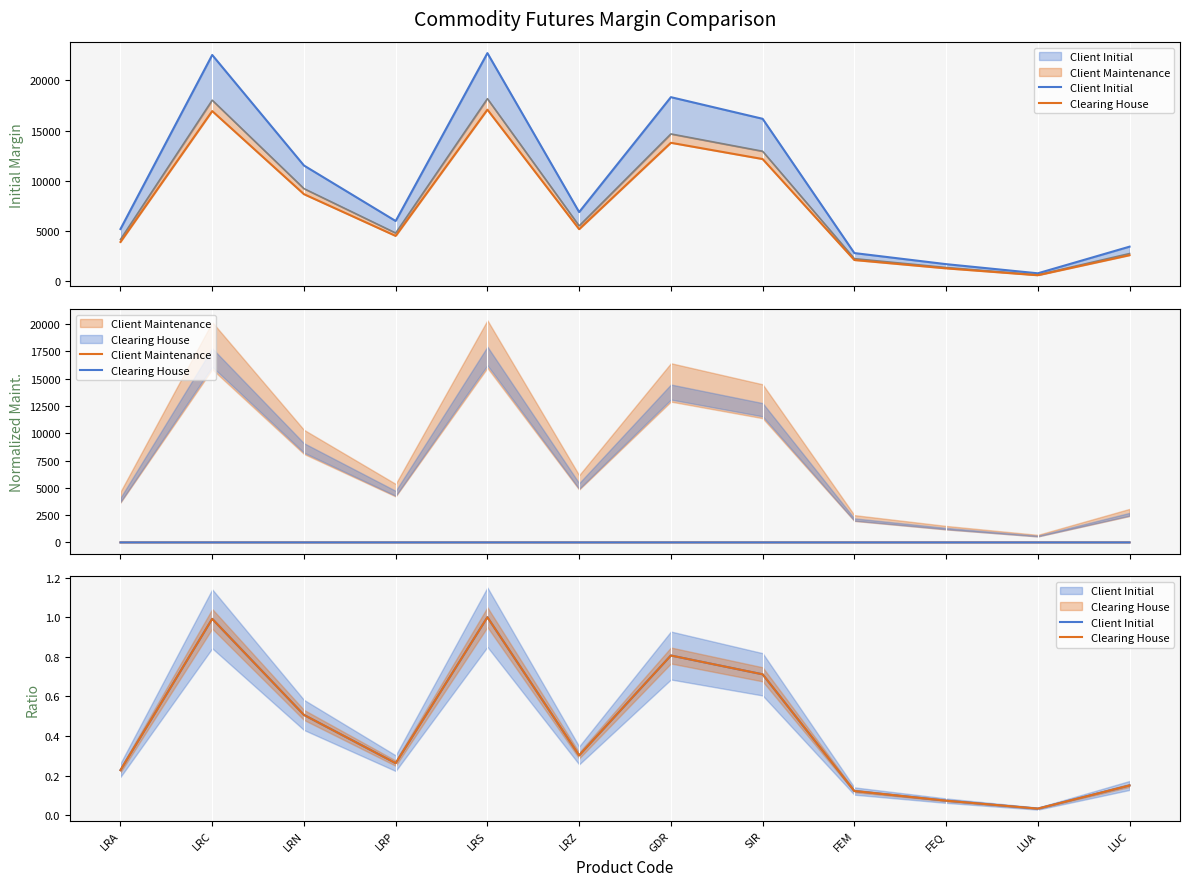

How many lines are shown in the chart?

3